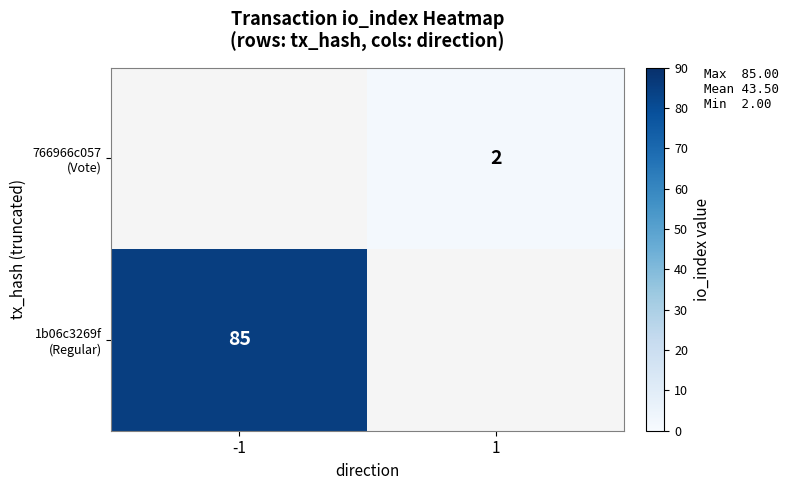

At which label does 1b06c3269f (Regular) reach its peak?

-1